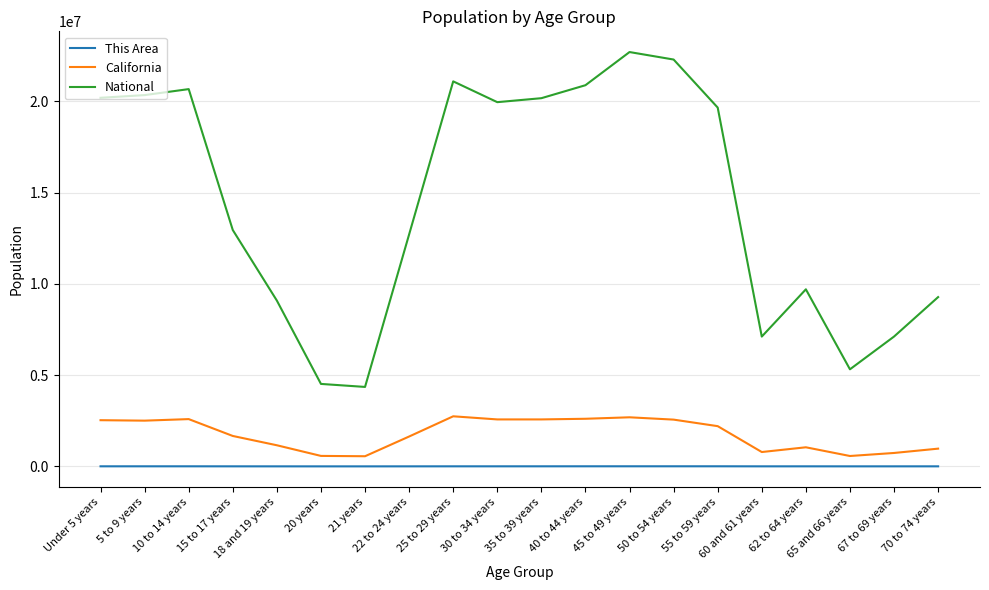

Which series has the largest total across all categories?

National